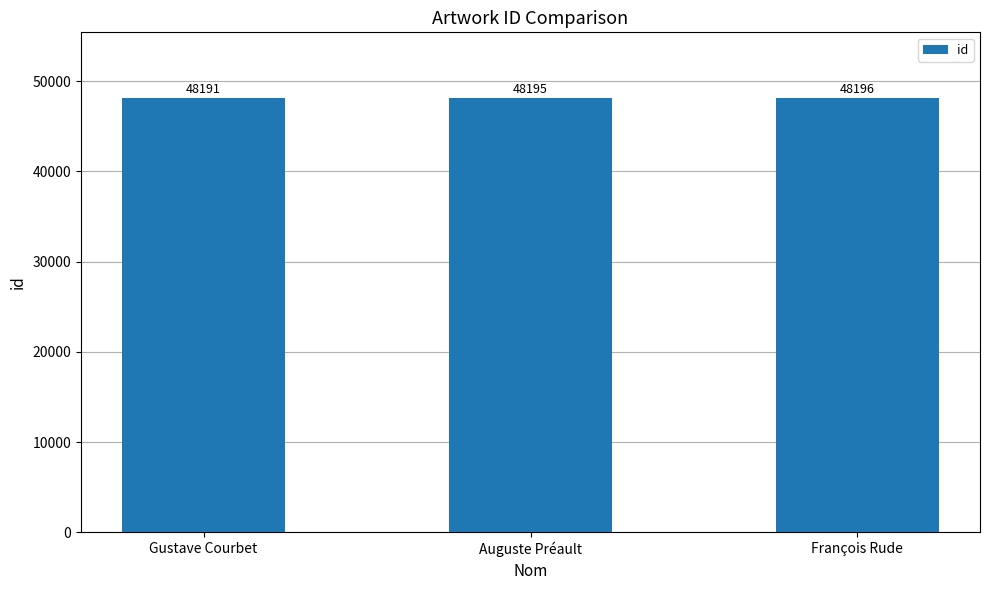

What is the average value?

48194